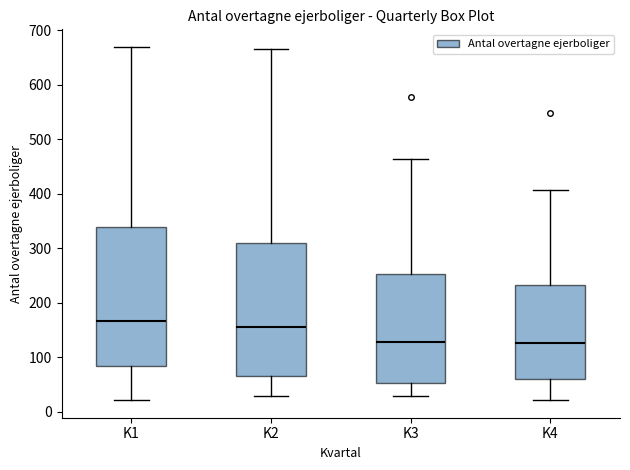

Where does the lower whisker of the box for K1 end on the y-axis? The values are not printed on the chart, so give them approximately, as read against the axis.

20